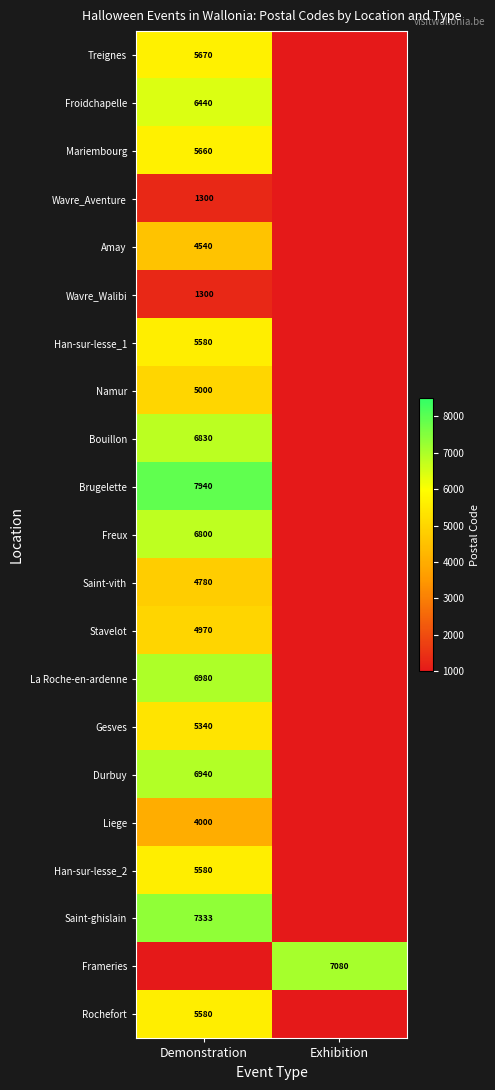

At how many categories does at least one series exceed 7075?

2